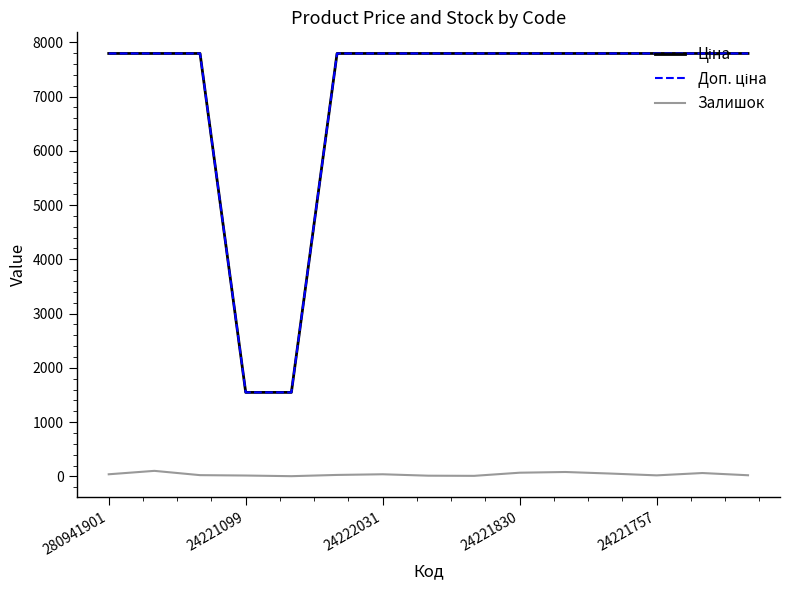

Is this an area chart (filled region under the line)?

No